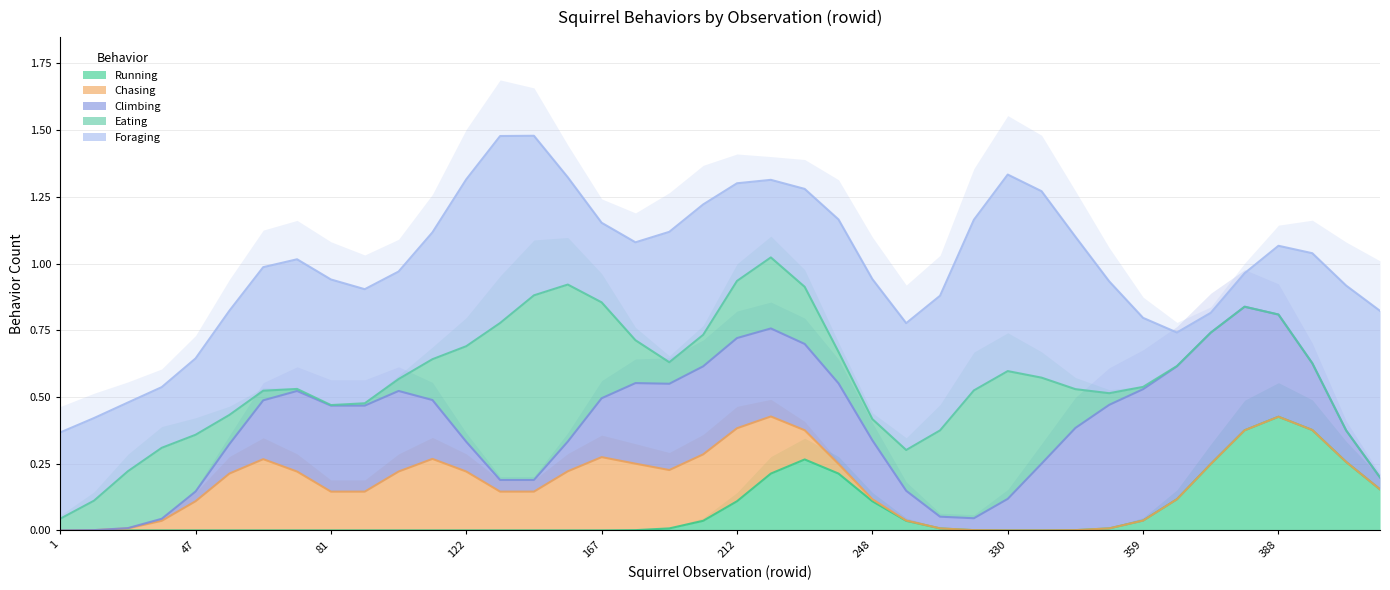

What are all the series names shown in the legend?

Running, Chasing, Climbing, Eating, Foraging